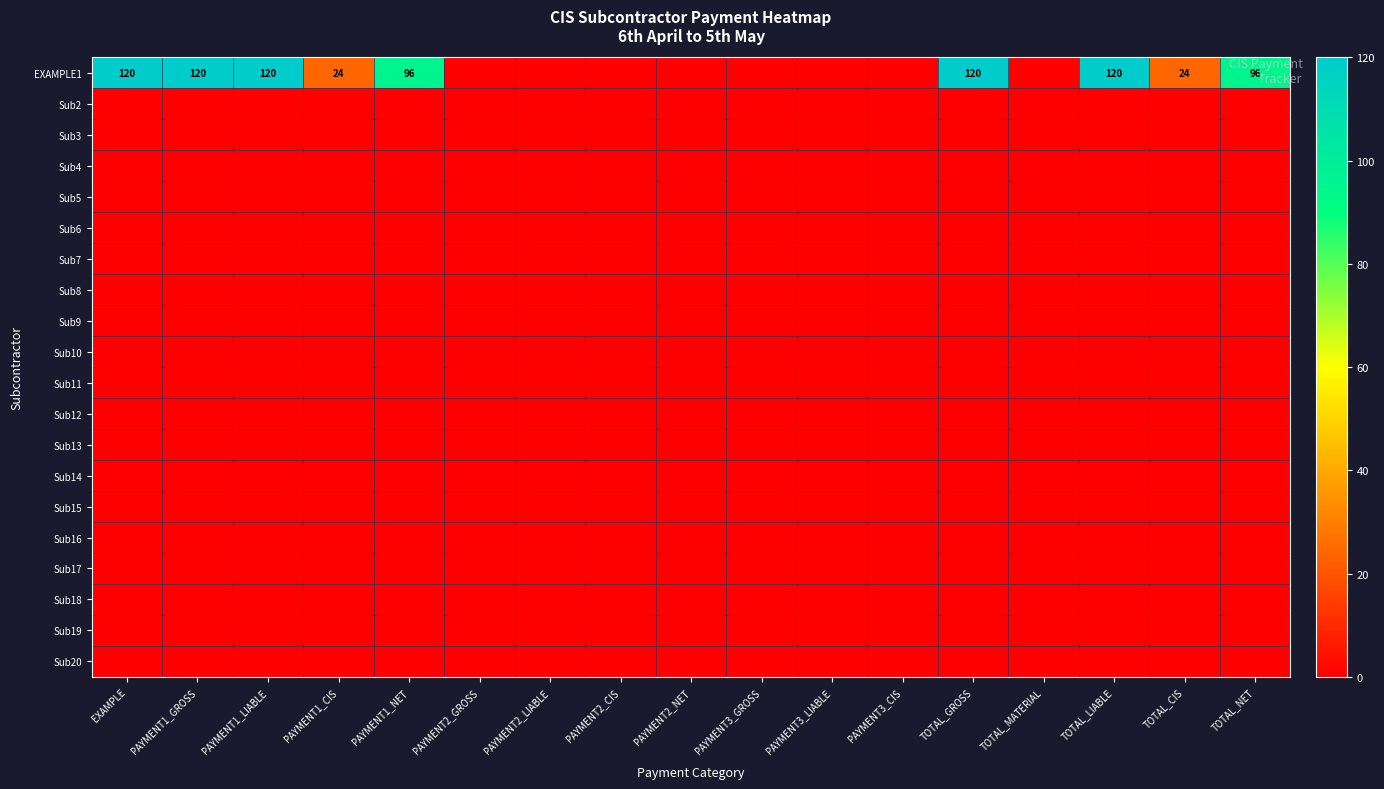

Is it true that EXAMPLE1 equals 50 at PAYMENT1_NET?

False